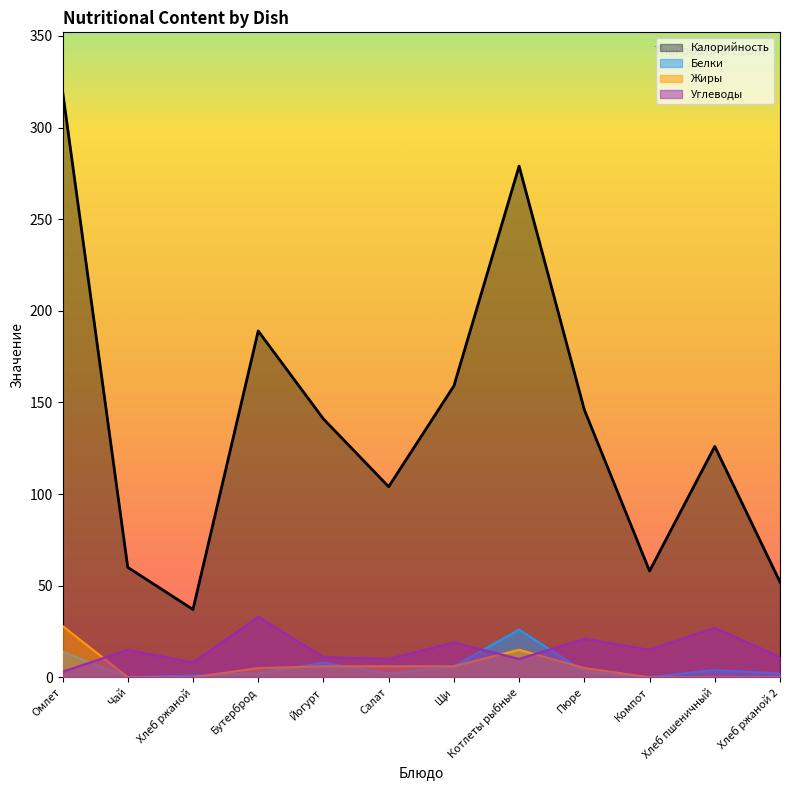

At how many categories does at least one series exceed 134?

6